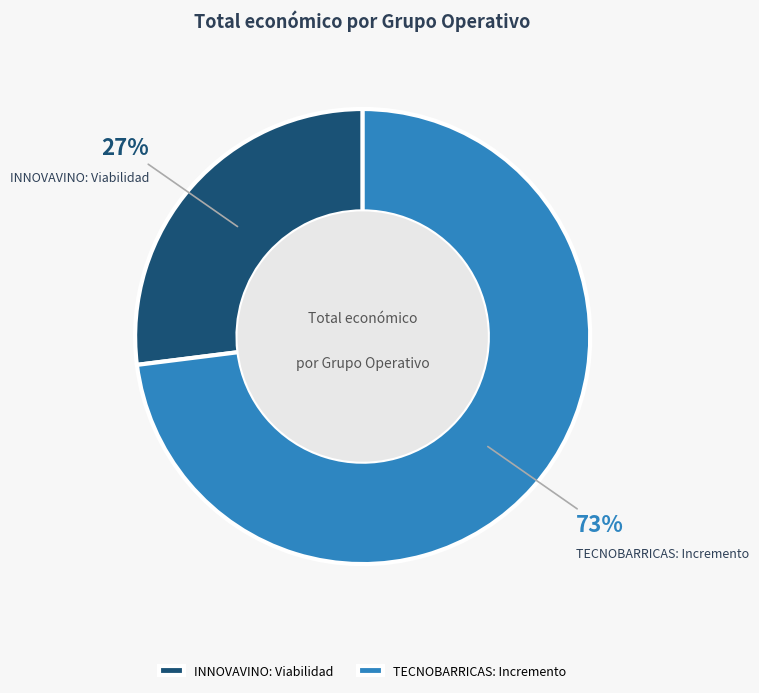

What is the smallest slice in the pie chart?

INNOVAVINO: Viabilidad